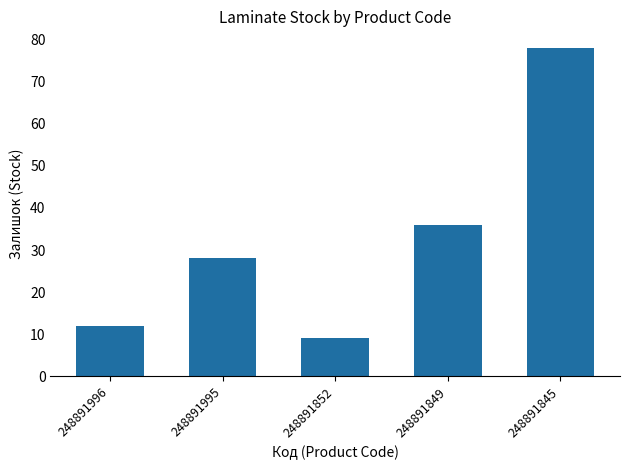

How many bars are there in total?

5